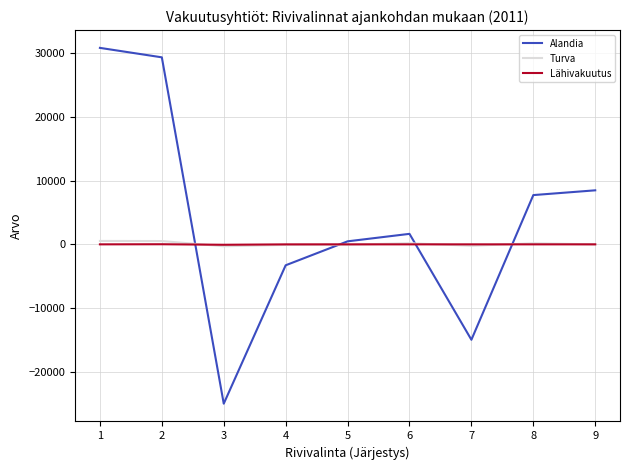

True or false: Alandia has more than 2 interior local peaks.

False